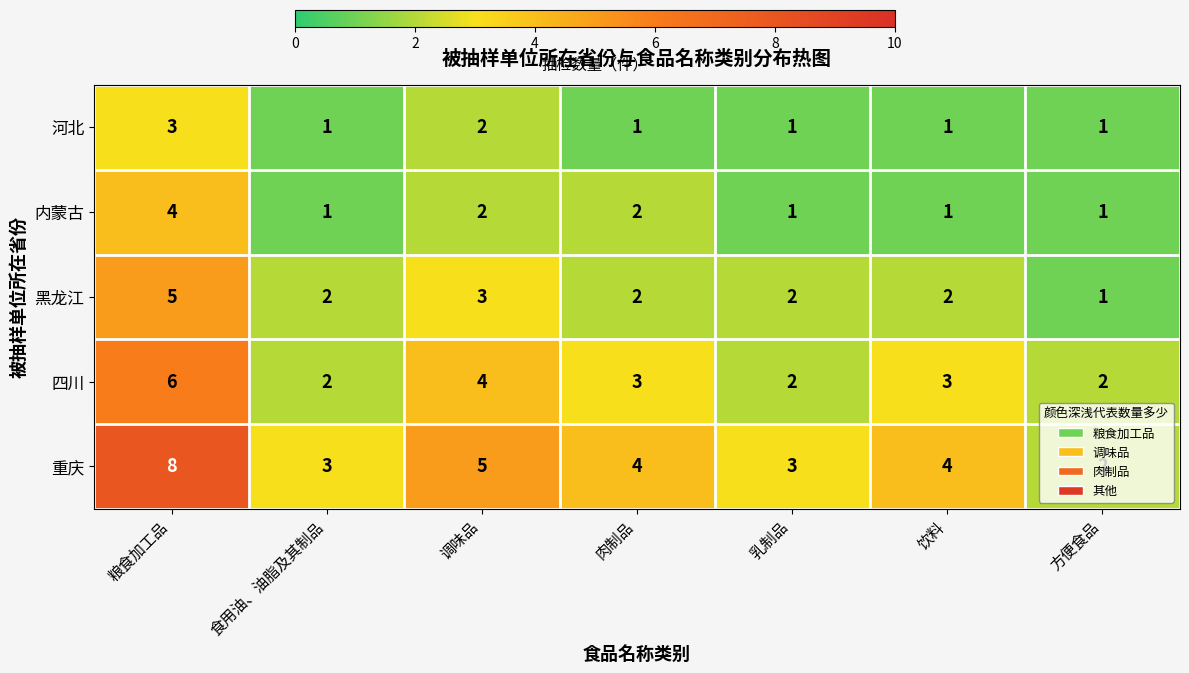

Rank the series by their maximum value, from highest to lowest.

重庆, 四川, 黑龙江, 内蒙古, 河北